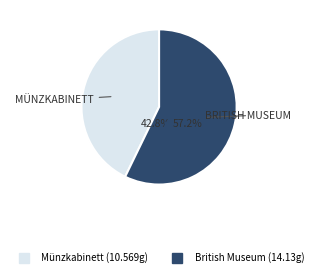

Which category has the smallest portion of the pie?

Münzkabinett der Universität Göttingen